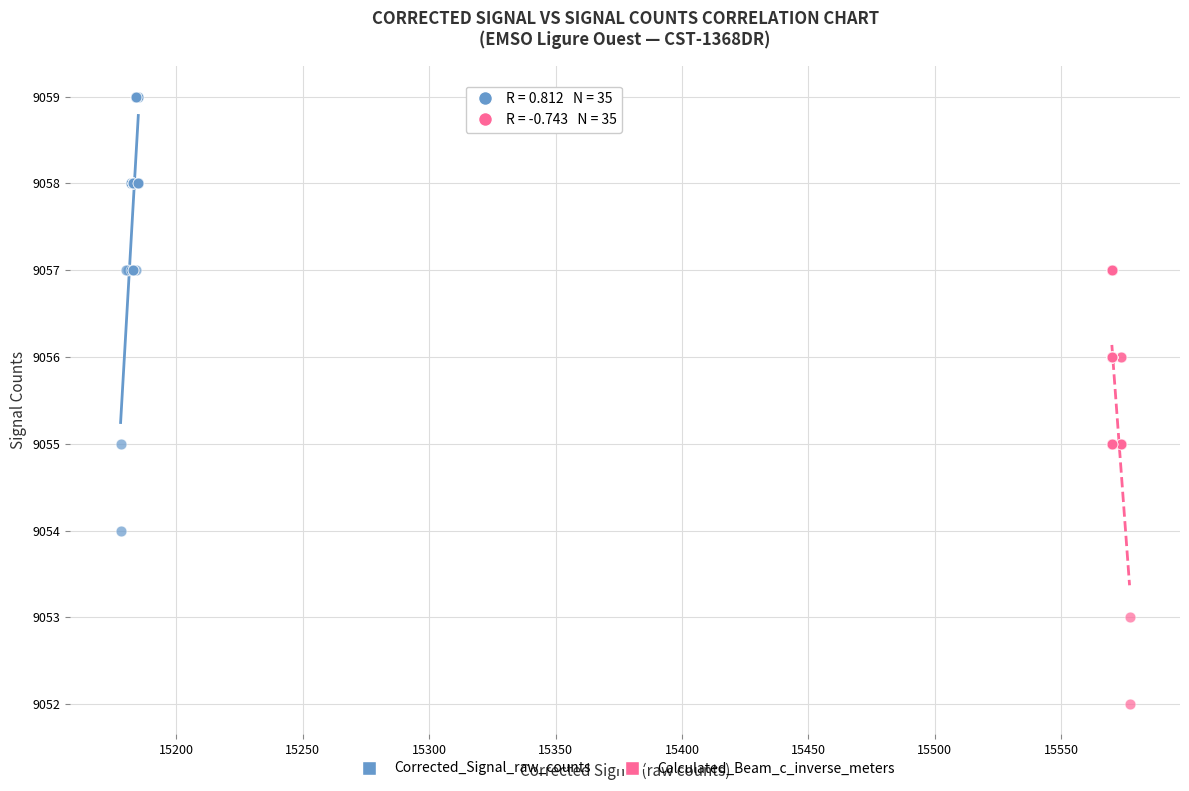

Which series contains the lowest Y value?

Calculated_Beam_c_inverse_meters